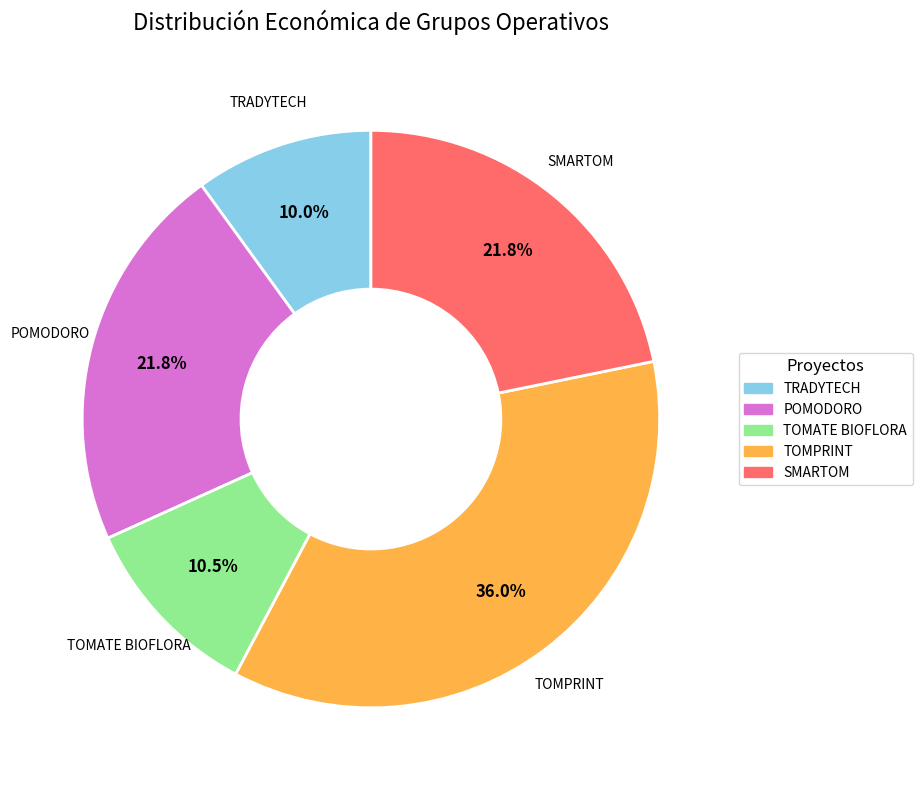

Is there any slice that represents more than half of the pie?

No